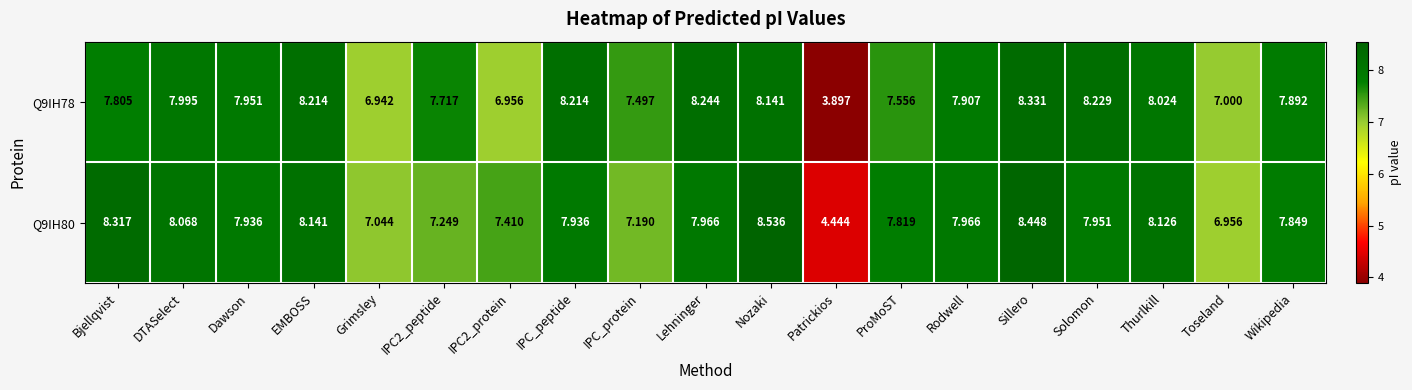

Which series changed the most between EMBOSS and Rodwell?

Q9IH78